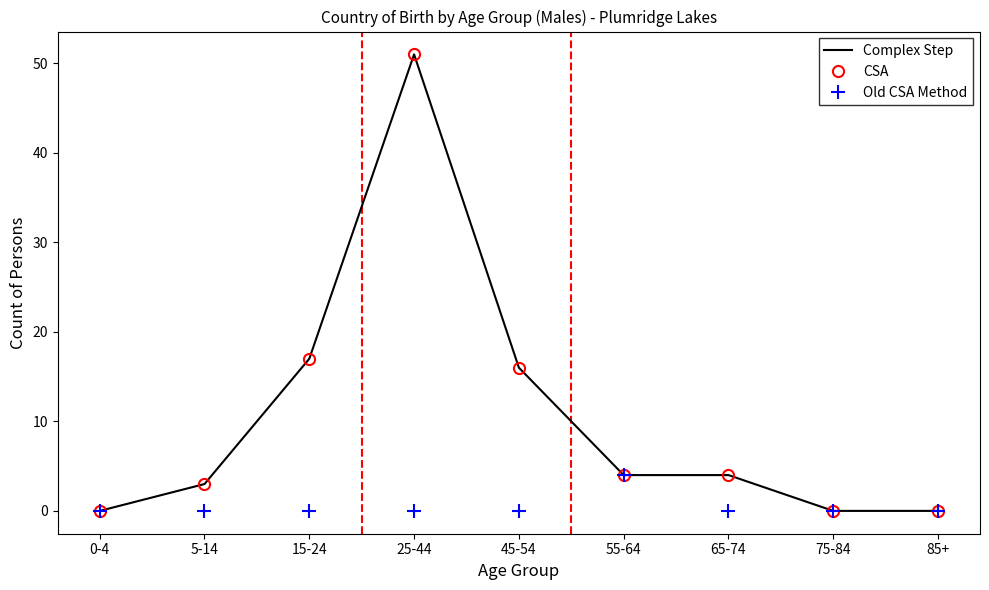

Rank the categories by CSA value from lowest to highest.

0-4, 75-84, 85+, 5-14, 55-64, 65-74, 45-54, 15-24, 25-44